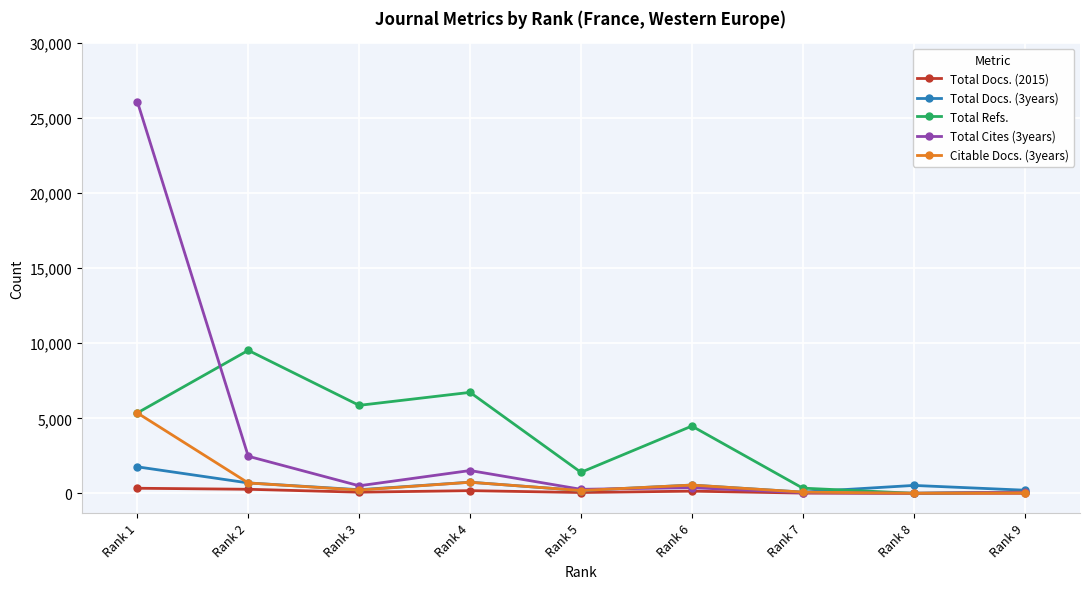

At which category is the sum across all series the highest?

Rank 1